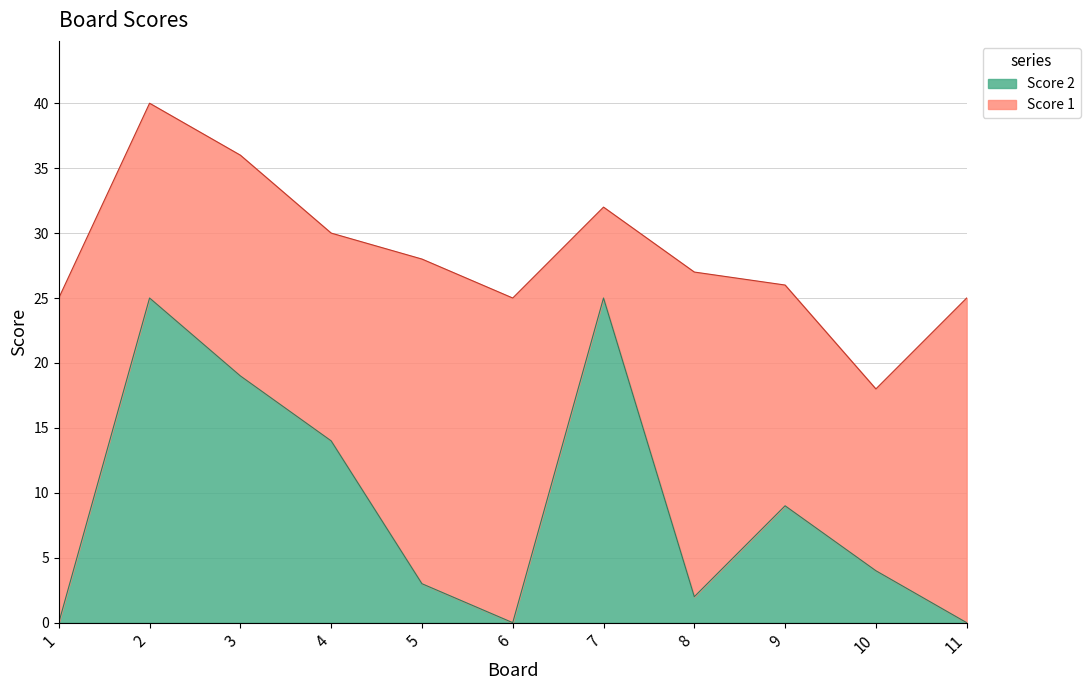

How many points are higher than both their immediate neighbors (excluding endpoints)?

3